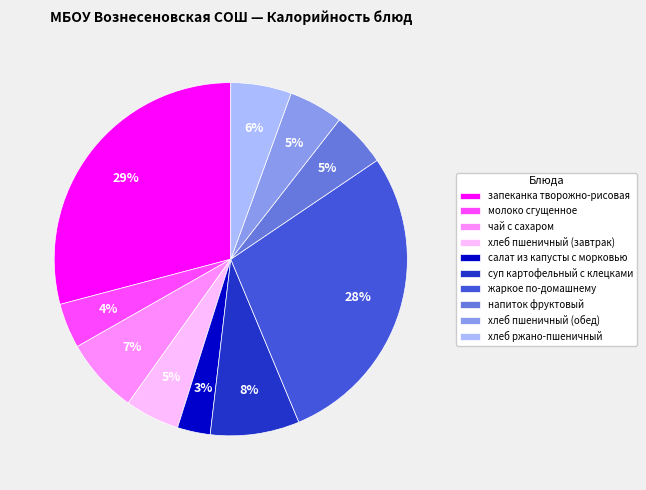

To the nearest percent, what is the difference between the largest and smallest slice percentages?

26%